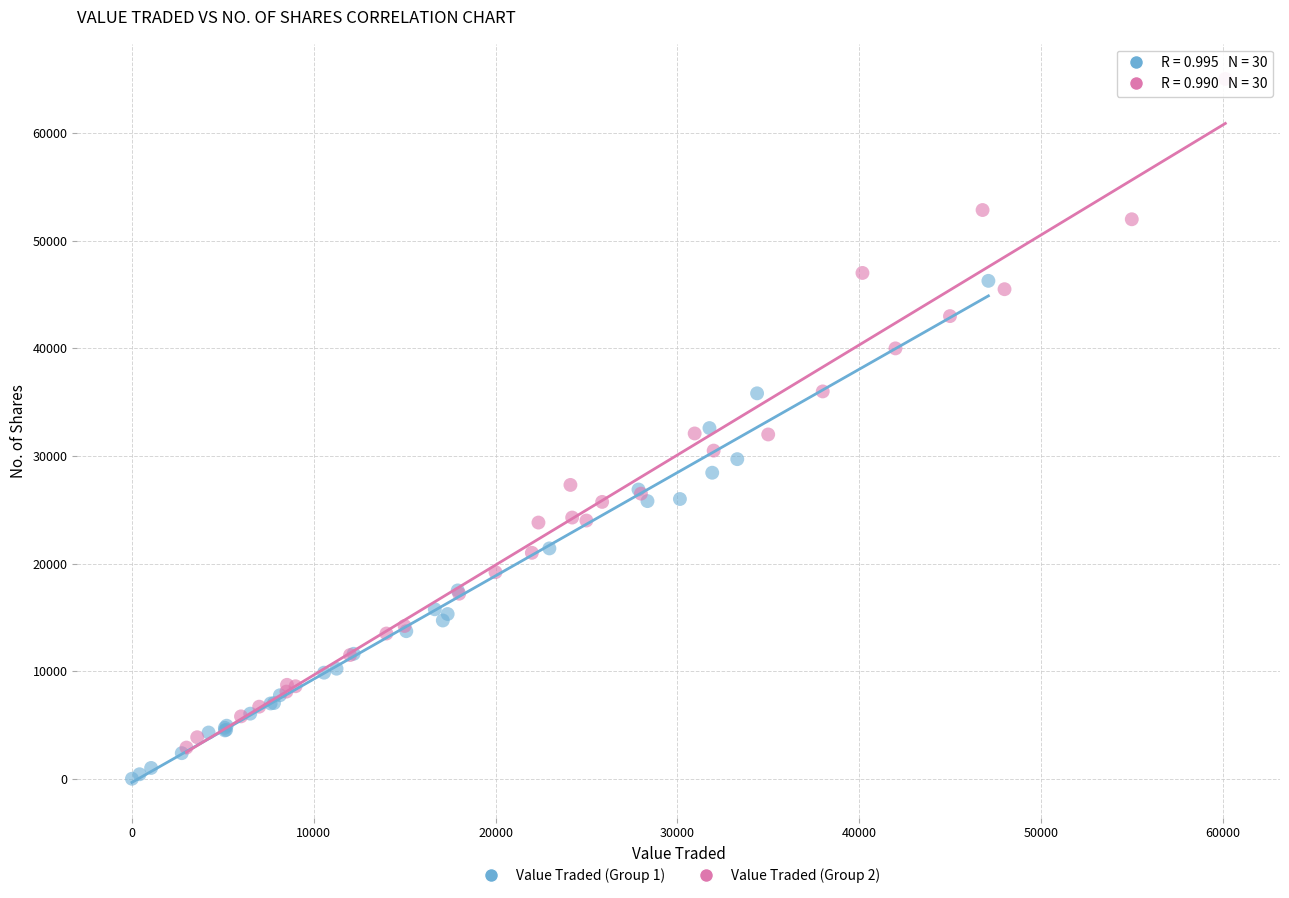

Which series contains the highest Y value?

Value Traded (Group 2)